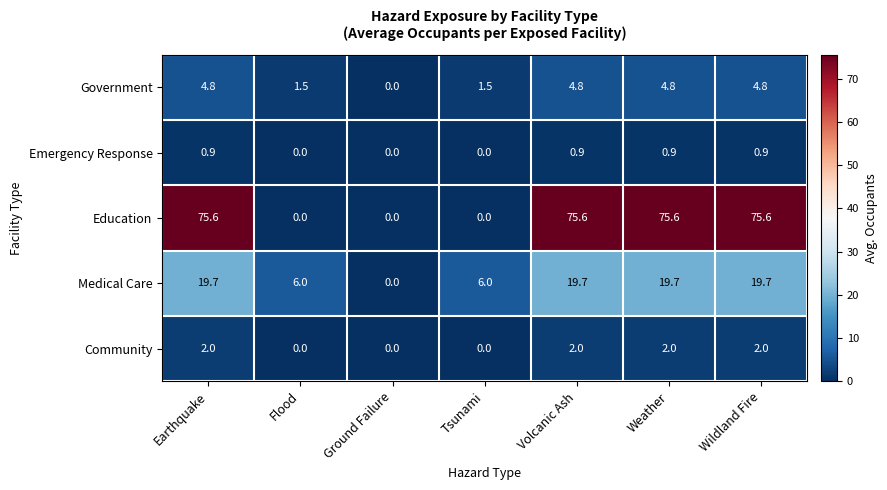

What is the difference between the second highest and minimum values in the Government series?

4.8